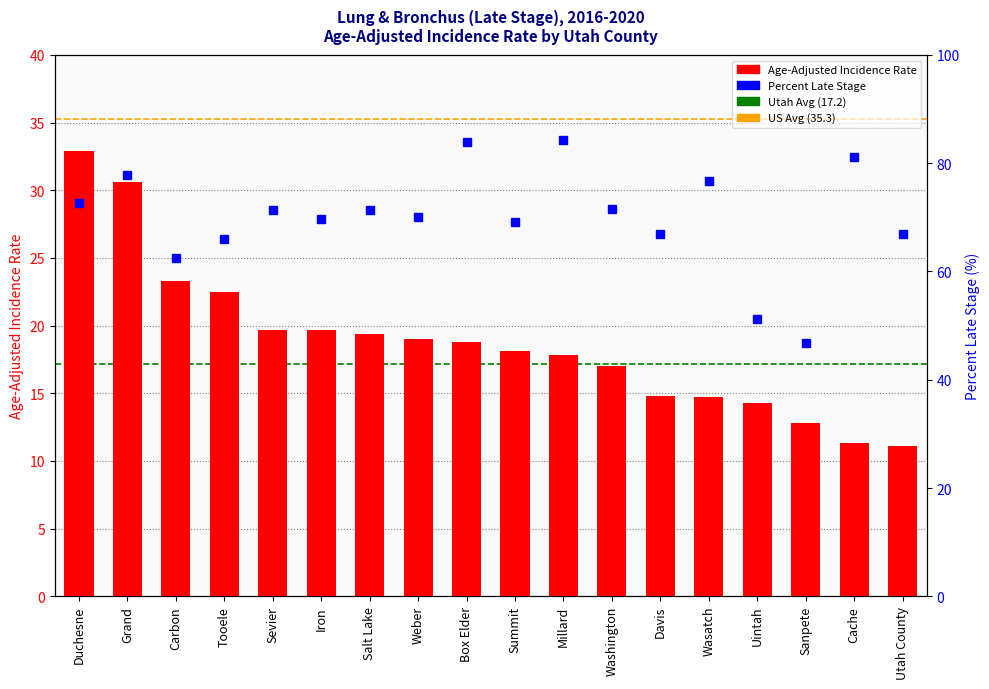

What is the approximate value of Percent Late Stage at Summit?

69.2